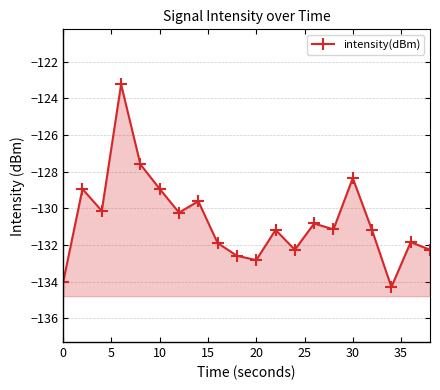

What is the value of the 17th point from the left?

-131.2